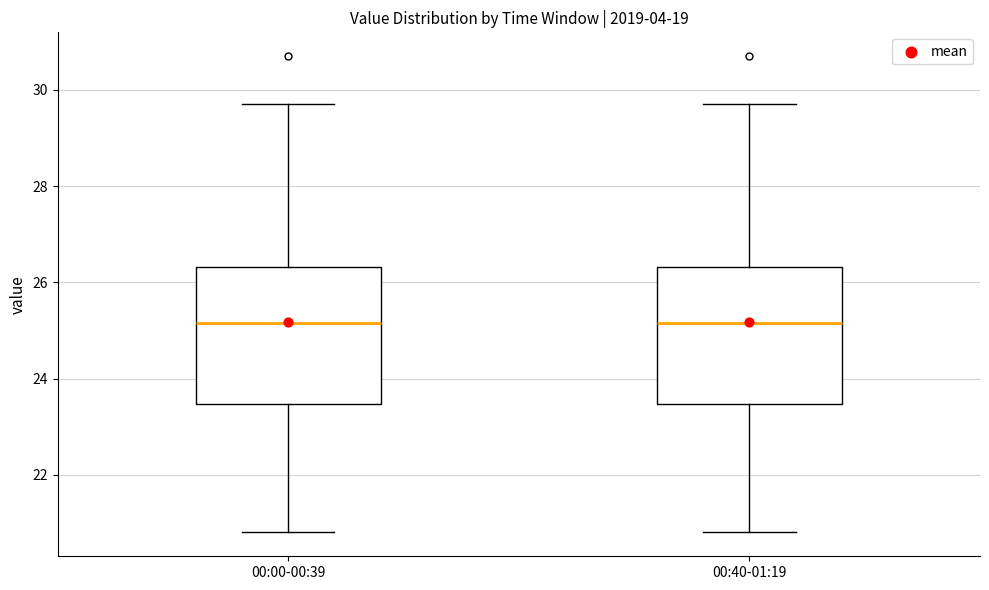

Where does the lower whisker of the box for 00:40-01:19 end on the y-axis? The values are not printed on the chart, so give them approximately, as read against the axis.

20.8